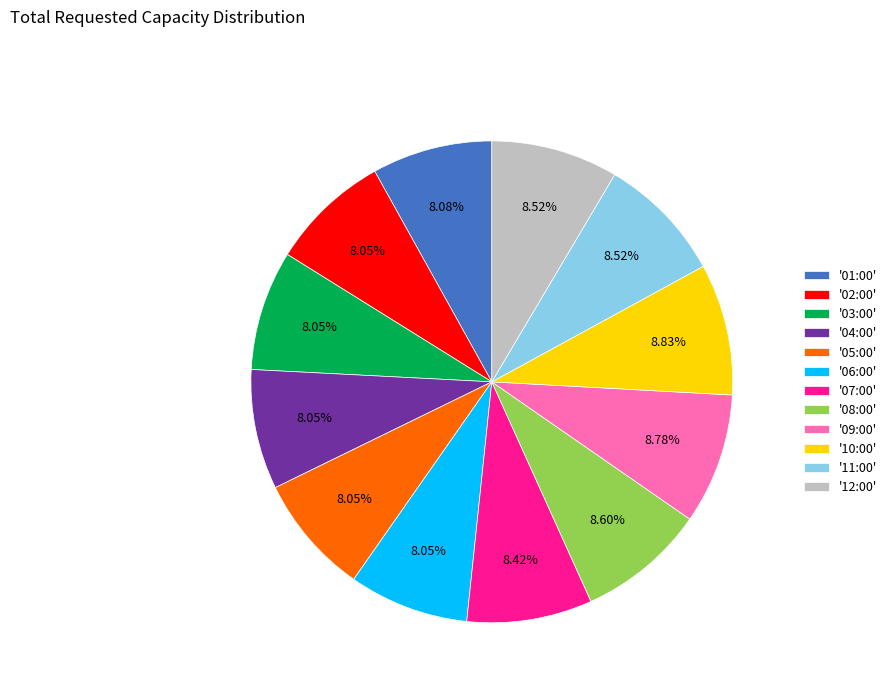

Is '07:00' the majority of the pie?

No